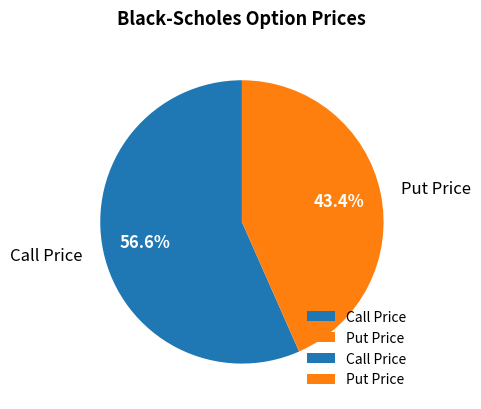

The Call Price slice represents 57% of the pie. True or false?

True